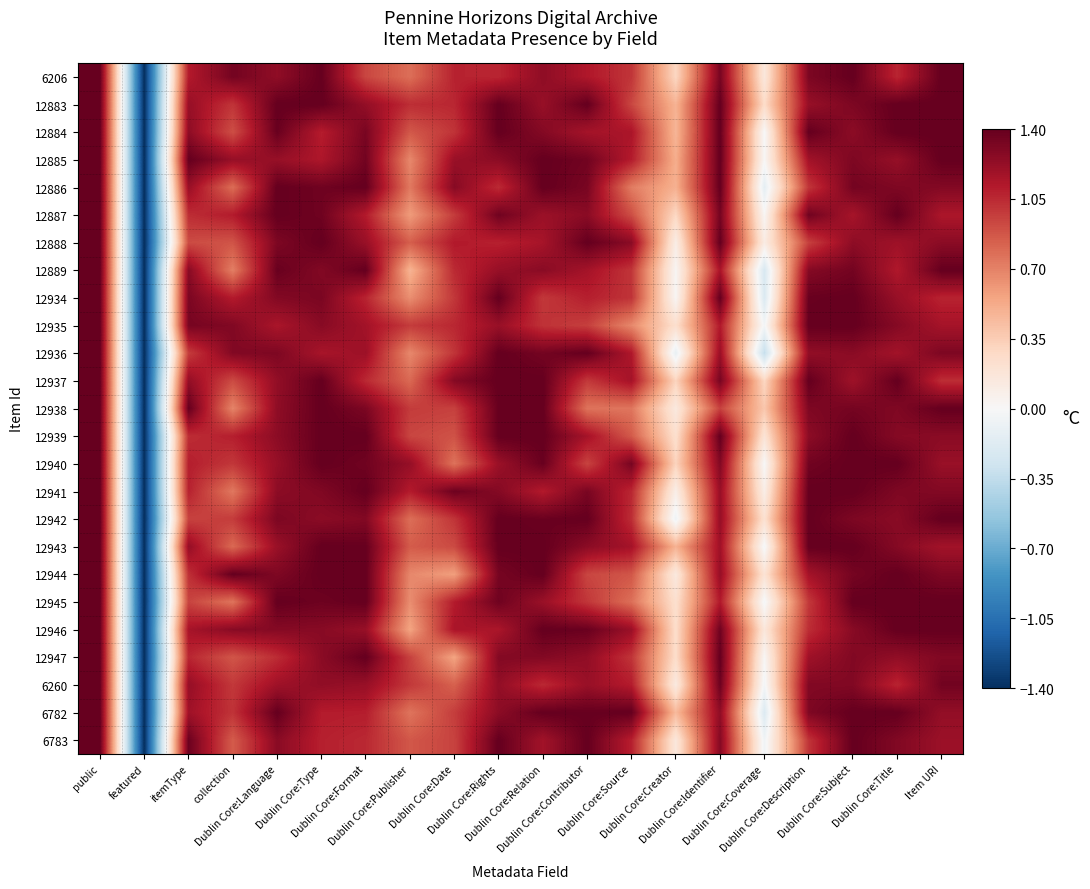

Rank the series by their maximum value, from highest to lowest.

6206, 12883, 12884, 12885, 12886, 12887, 12888, 12889, 12934, 12935, 12936, 12937, 12938, 12939, 12940, 12941, 12942, 12943, 12944, 12945, 12946, 12947, 6260, 6782, 6783